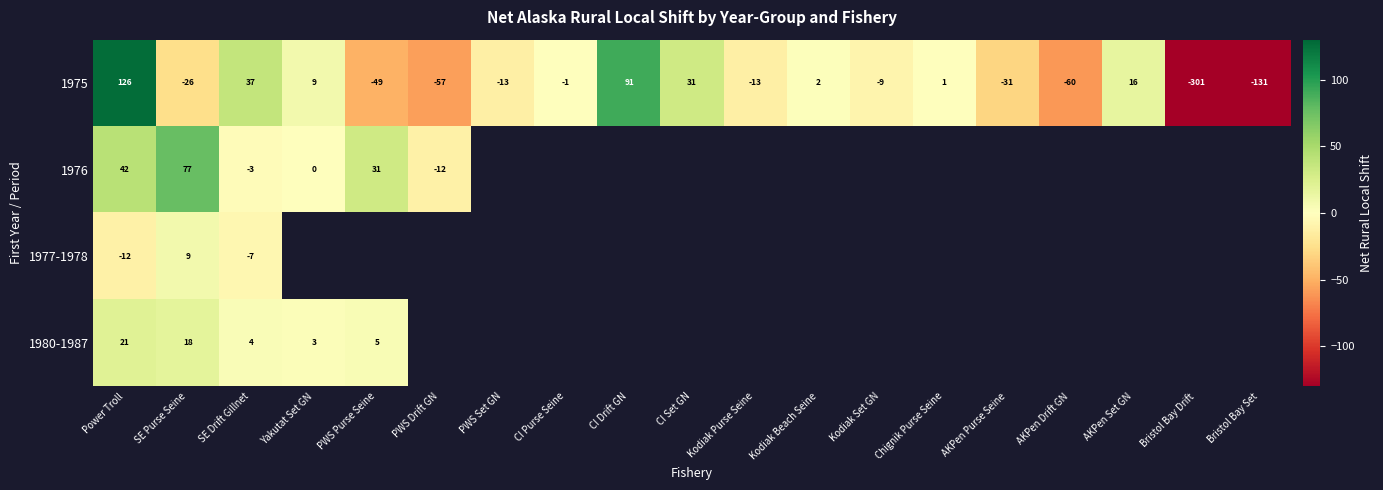

How many values in the 1975 series exceed -9?

9